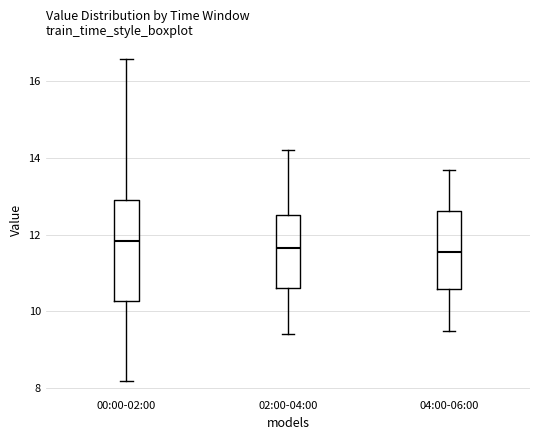

Reading left to right, transcribe this box plot: for each box, give where its median line is, the range the box spans, and where its two whiskers end, as read against the y-axis. The values are not printed on the chart, so give them approximately, as read against the axis.

00:00-02:00: median 11.8, box 10.2 to 13.0, whiskers 8.2 to 16.6
02:00-04:00: median 11.6, box 10.6 to 12.6, whiskers 9.4 to 14.2
04:00-06:00: median 11.6, box 10.6 to 12.6, whiskers 9.6 to 13.8